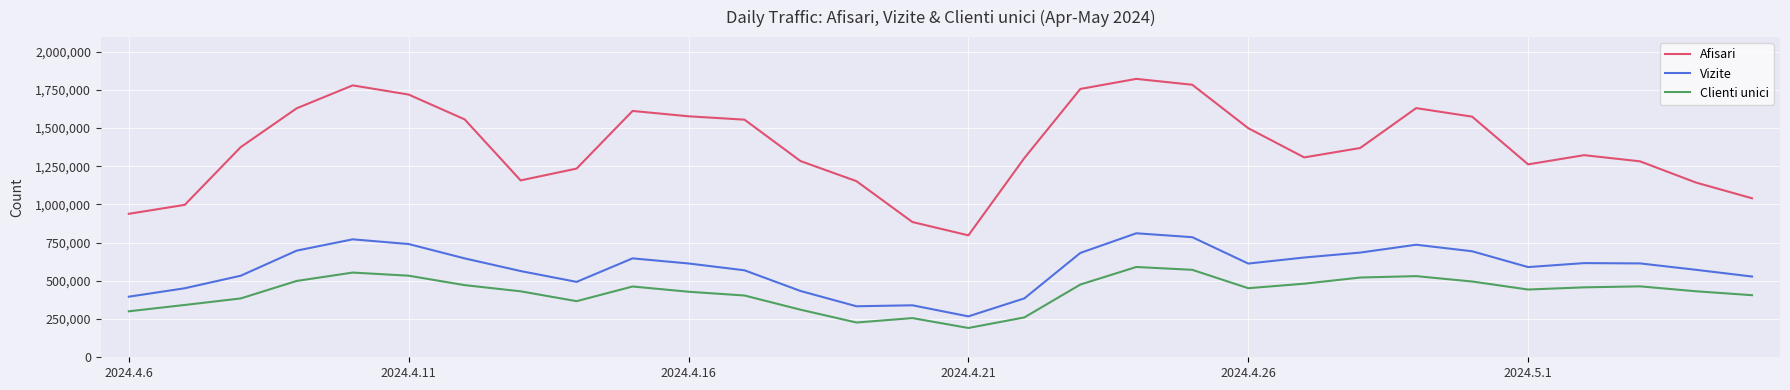

How many lines are shown in the chart?

3